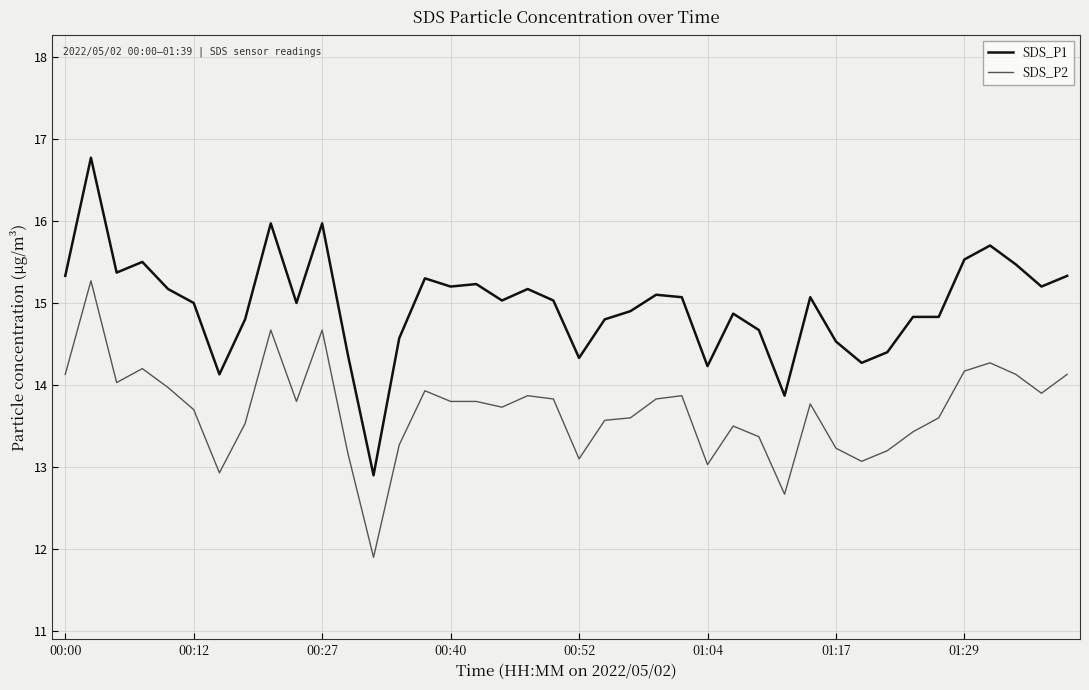

What is the sum of all SDS_P1 values?

598.8